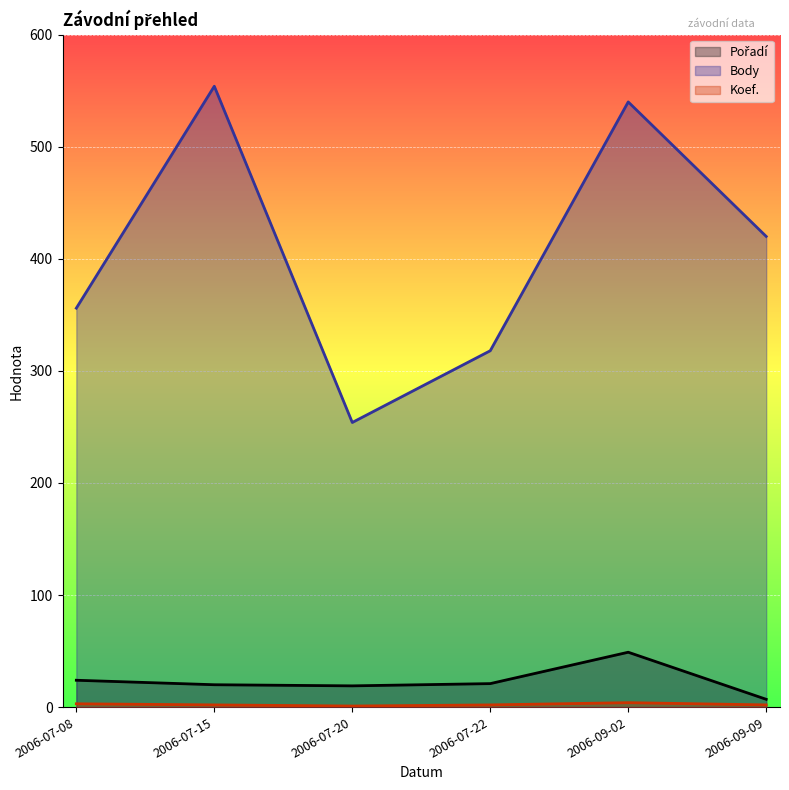

Rank the series by their maximum value, from highest to lowest.

Body, Pořadí, Koef.